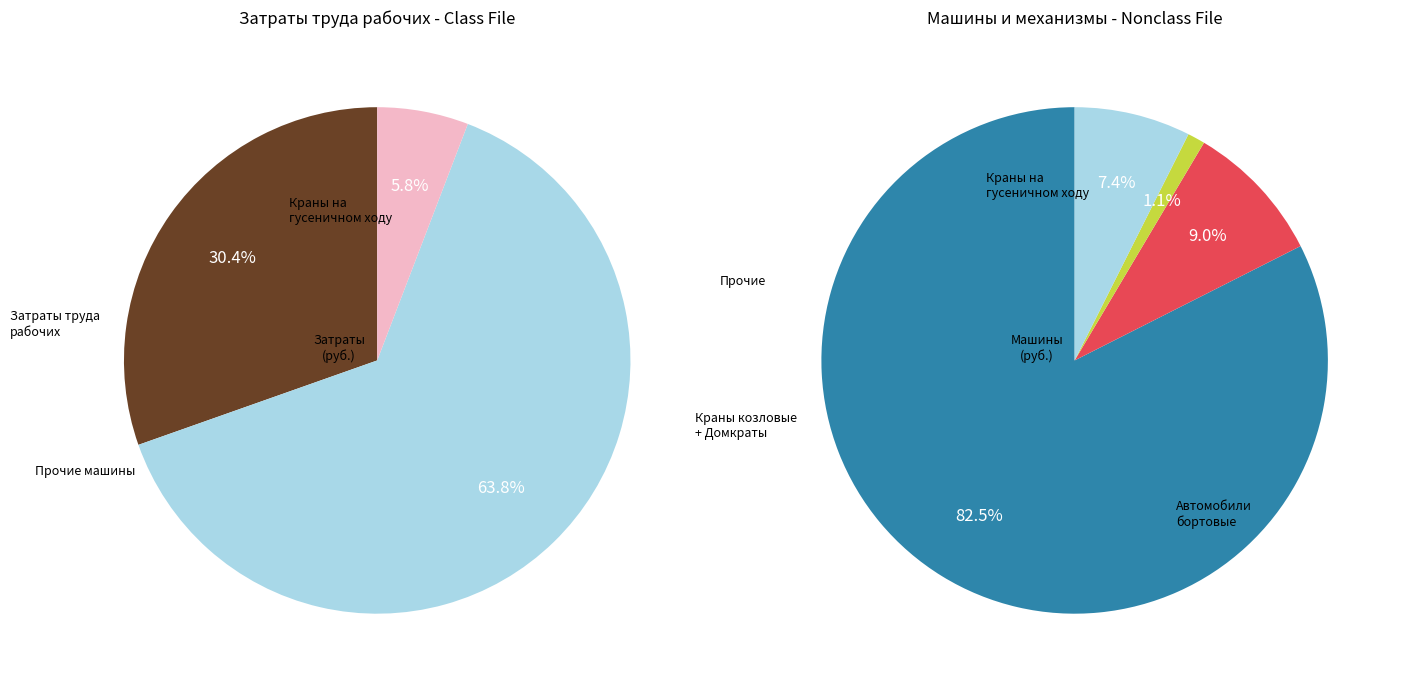

True or false: Электроды сварочные Э42 accounts for 1% of the total.

False